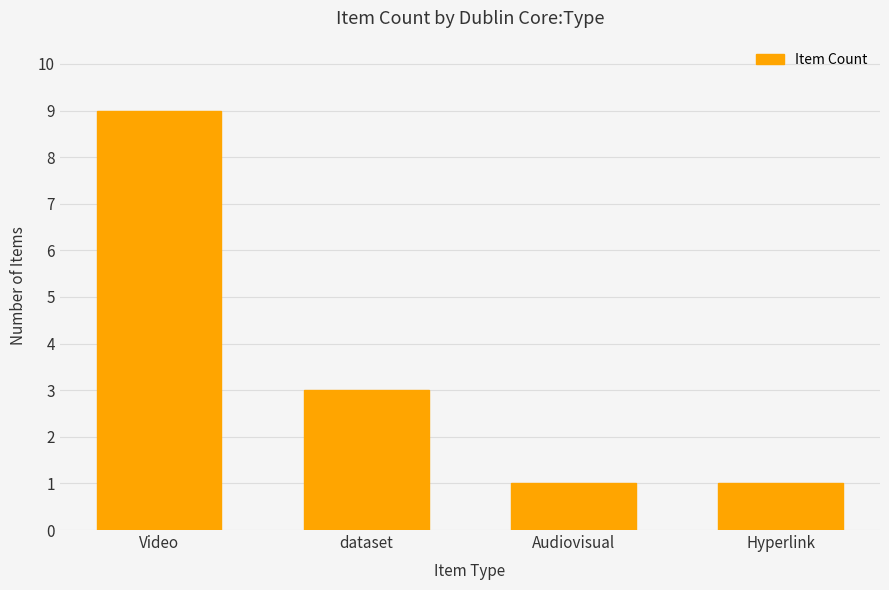

What is the approximate value at dataset?

3